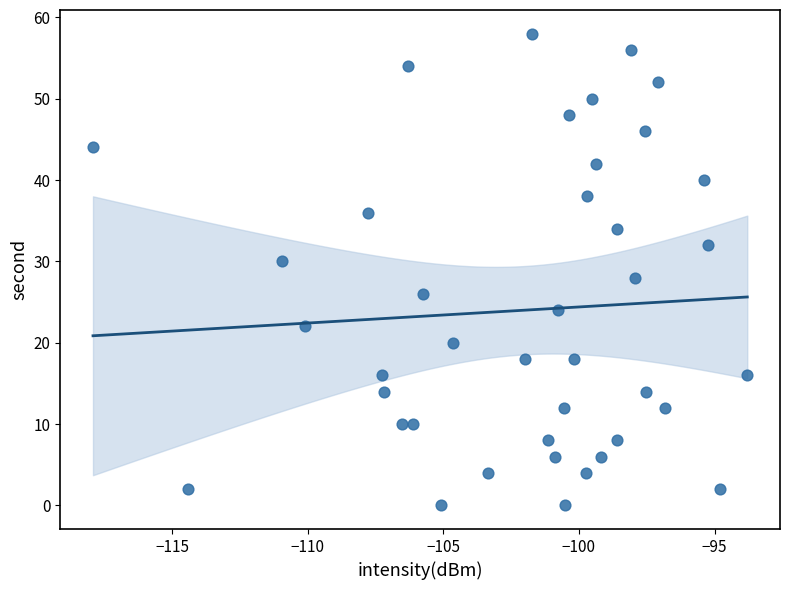

What is the range of Y values (max minus min)?

58